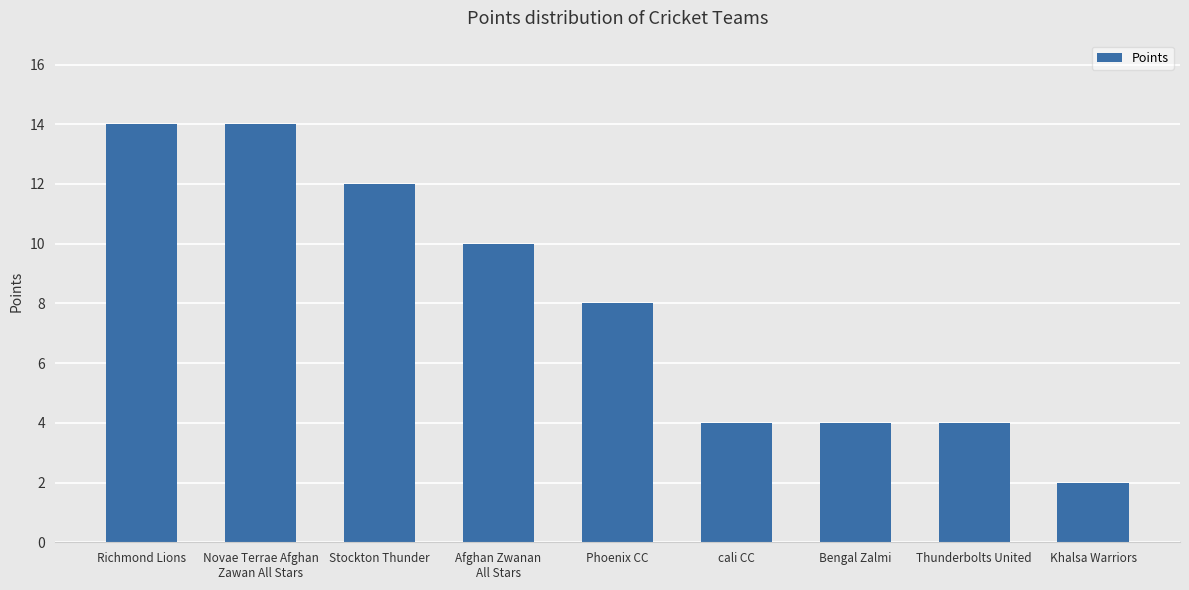

Are the bars grouped side by side (vs. stacked)?

No